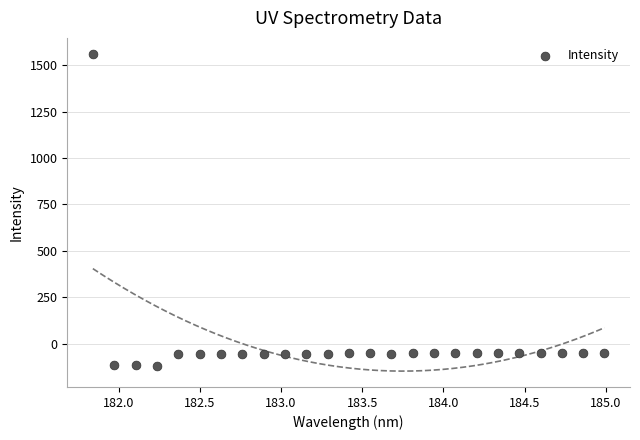

What is the range of Y values (max minus min)?

1680.2